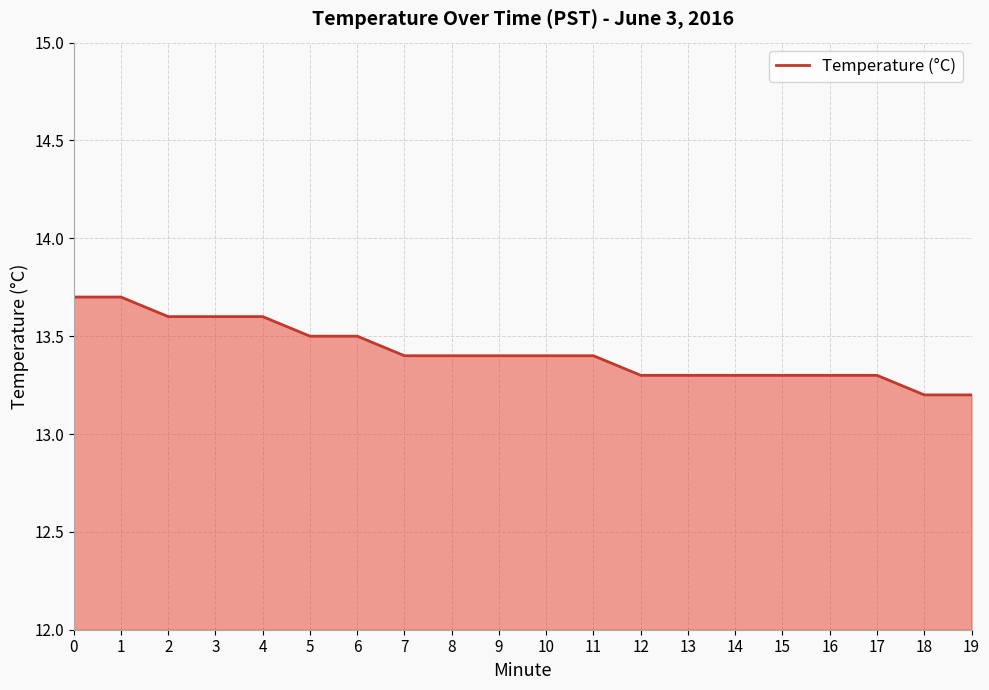

What is the greatest value displayed?

13.7